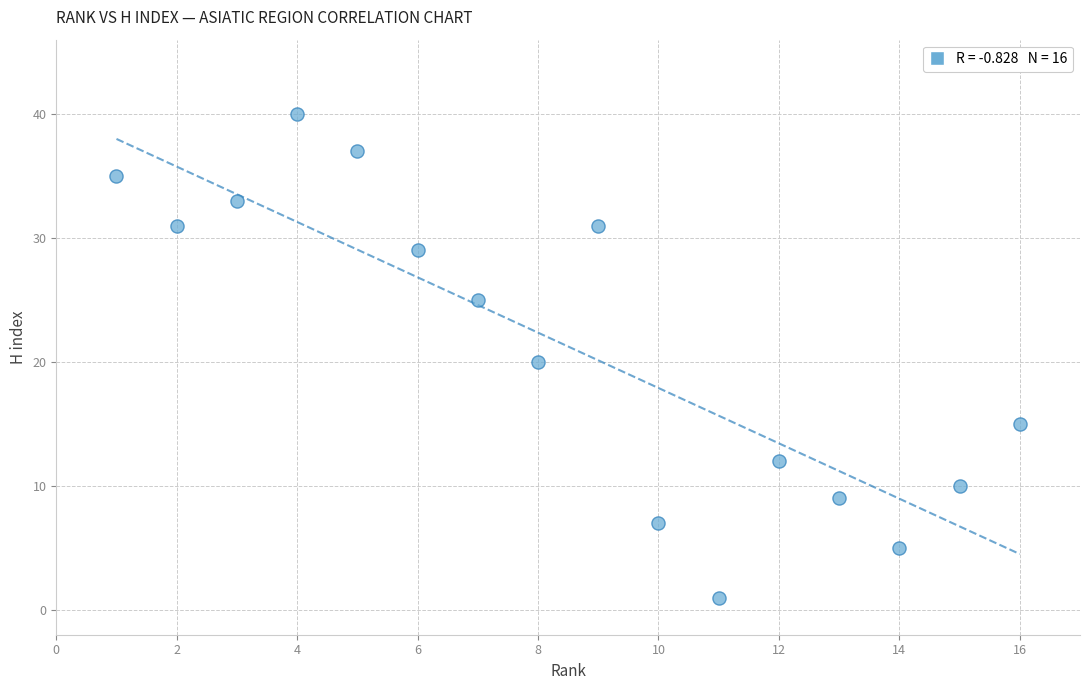

What is the range of Y values (max minus min)?

39